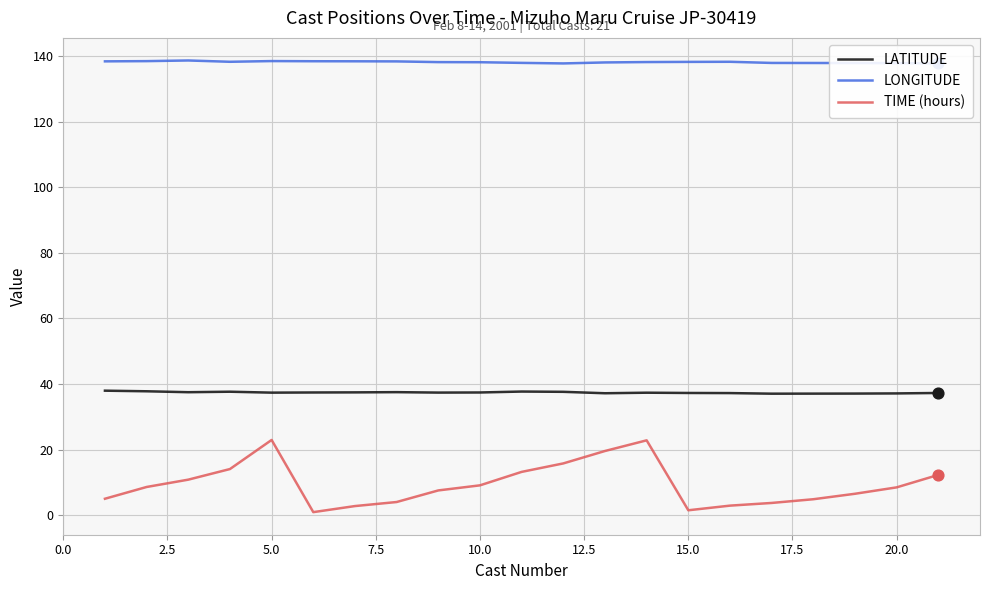

At how many categories does at least one series exceed 112?

21